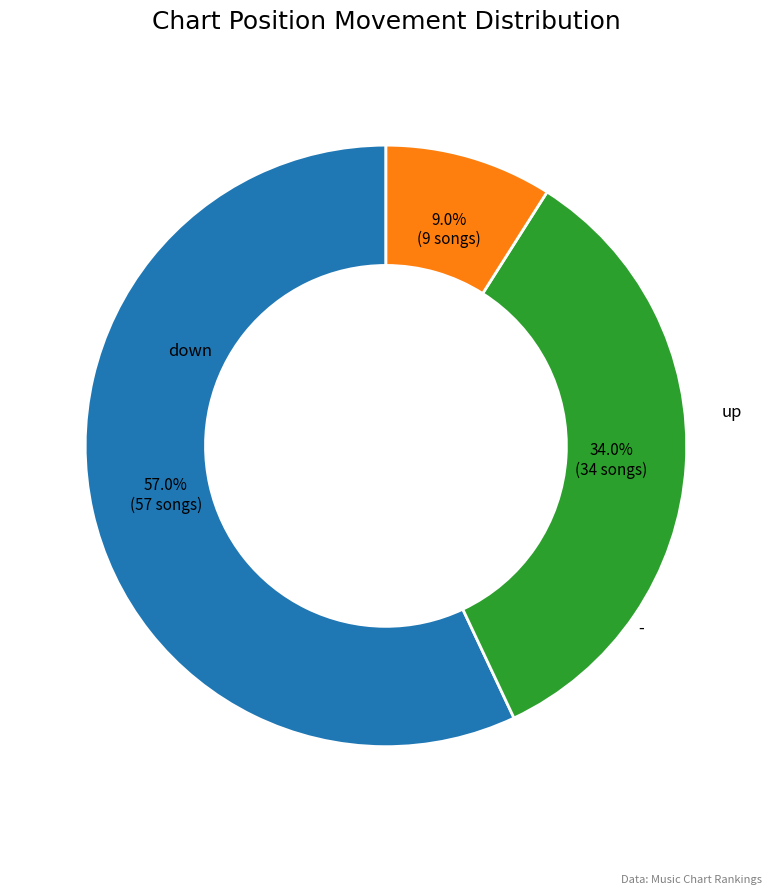

To the nearest percent, what portion does up represent?

34%